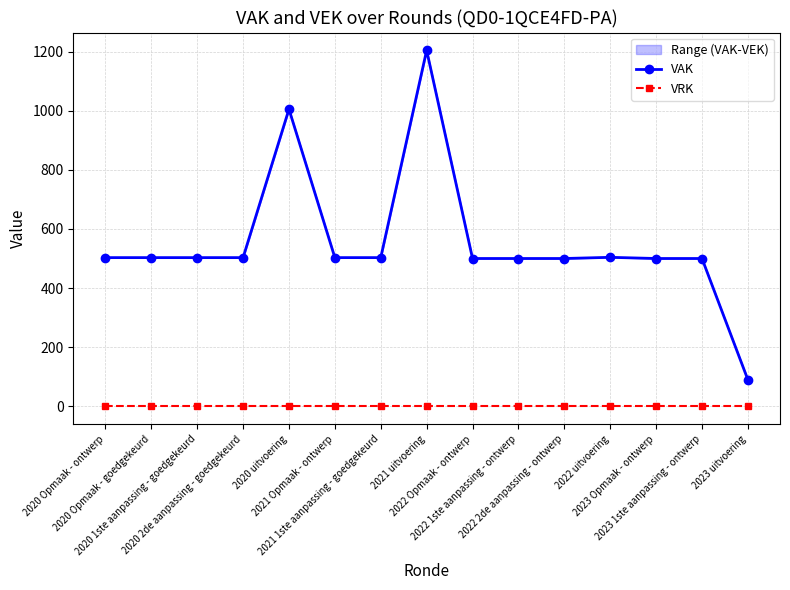

True or false: VAK and VRK intersect in this chart.

False